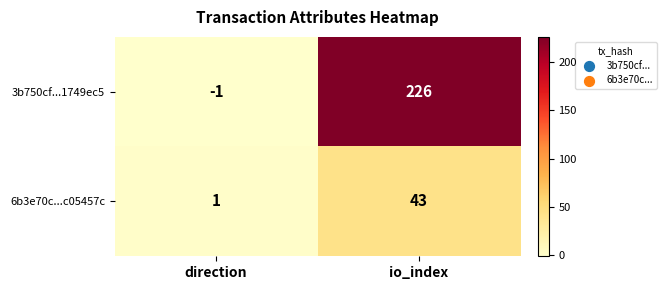

What is the sum of all 3b750cf...1749ec5 values?

225